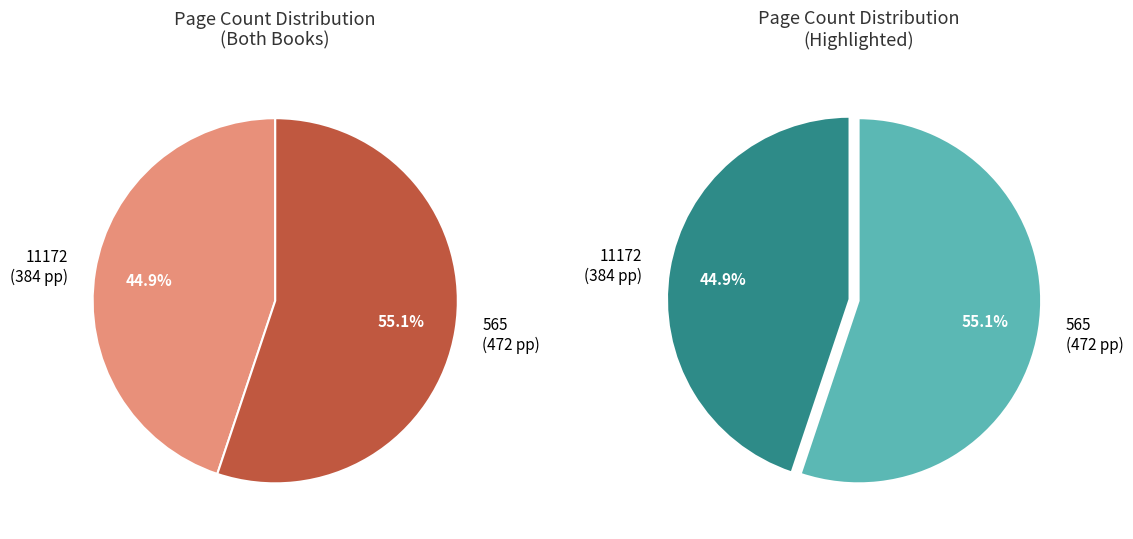

Is it true that 565 is 62% of the pie?

False